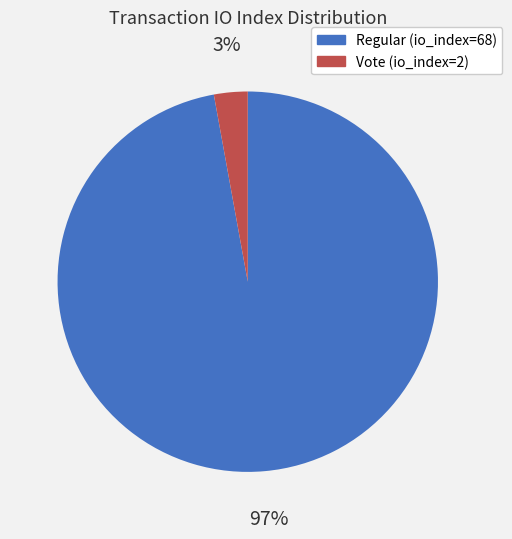

The Regular (io_index=68) slice represents 85% of the pie. True or false?

False